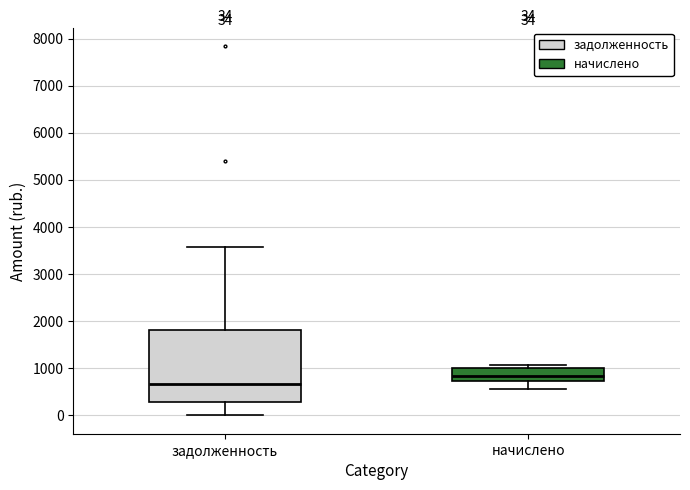

Comparing the boxes themselves (not the whiskers), which one is the tallest?

задолженность